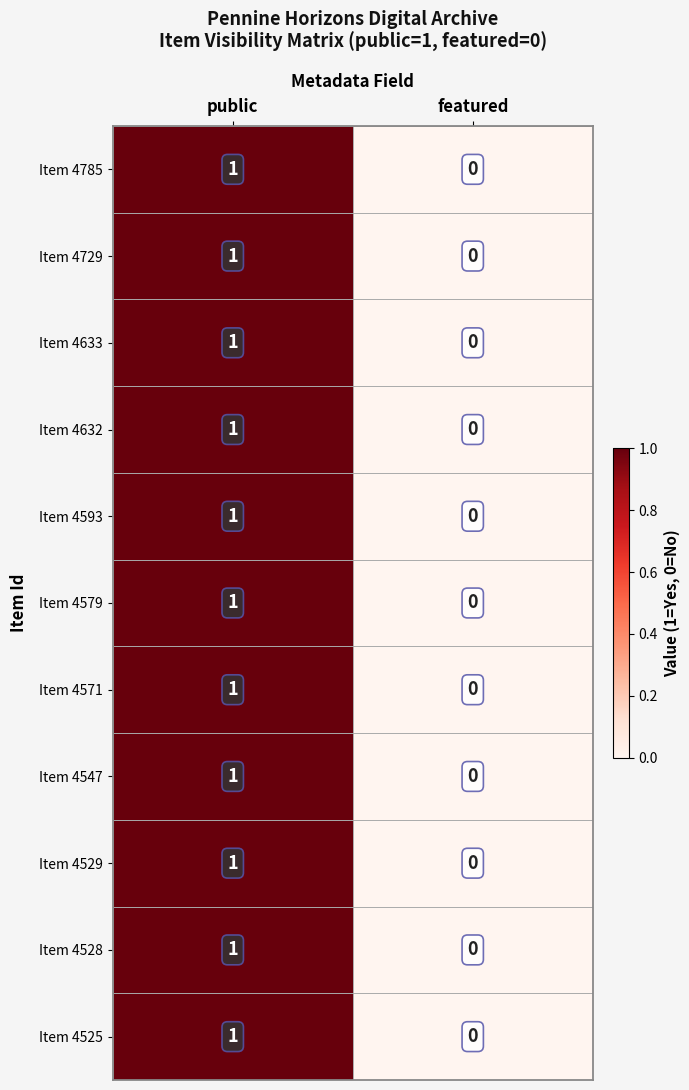

The value of Item 4528 at featured is 1. True or false?

False